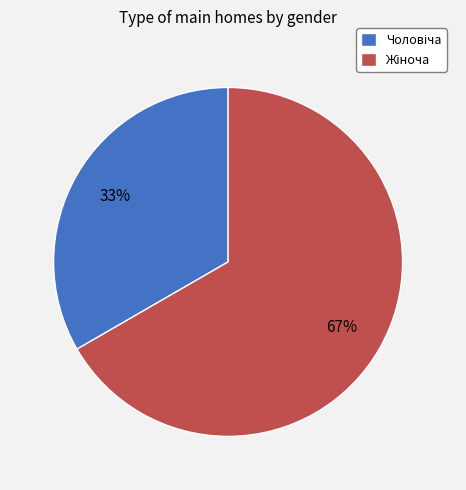

To the nearest percent, what is the average slice percentage?

50%